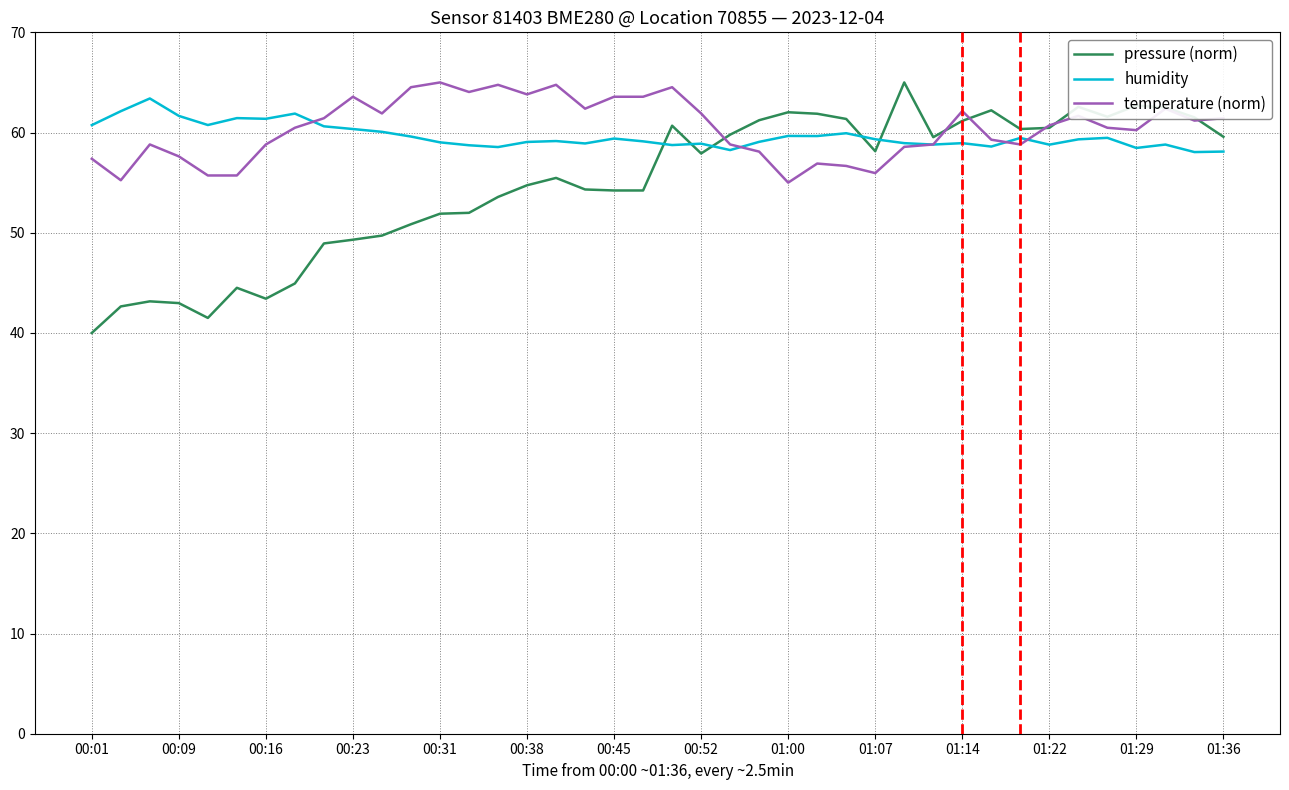

Which series has the widest spread of values?

pressure (norm)